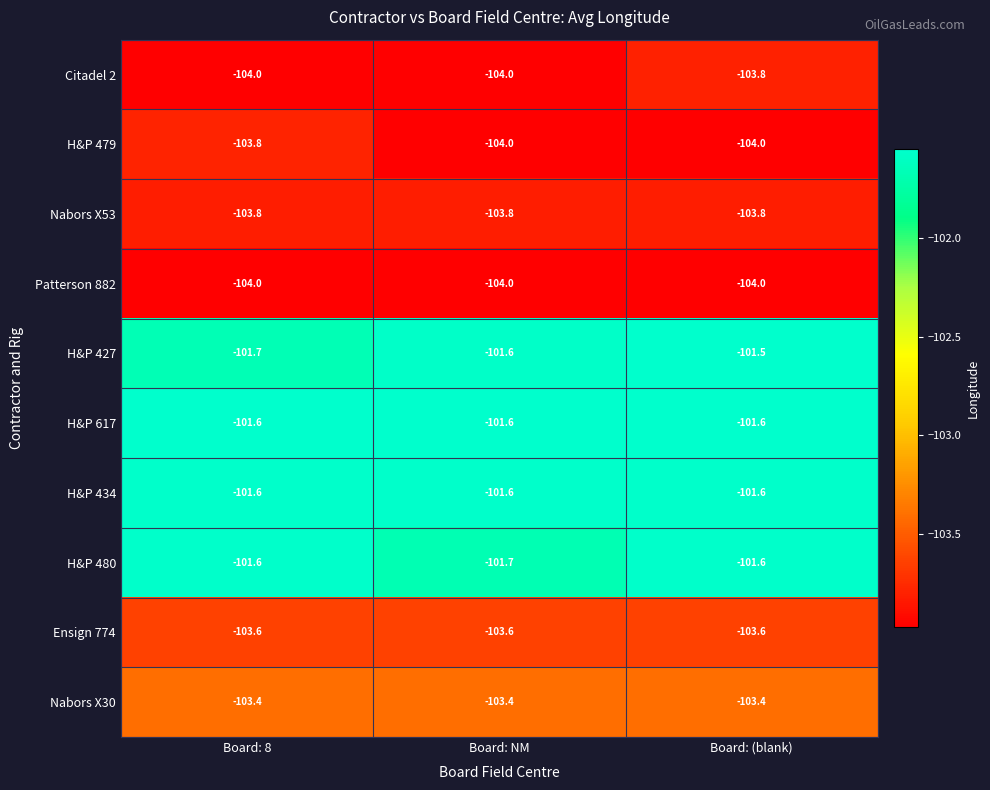

What is the sum of all H&P 480 values?

-304.9